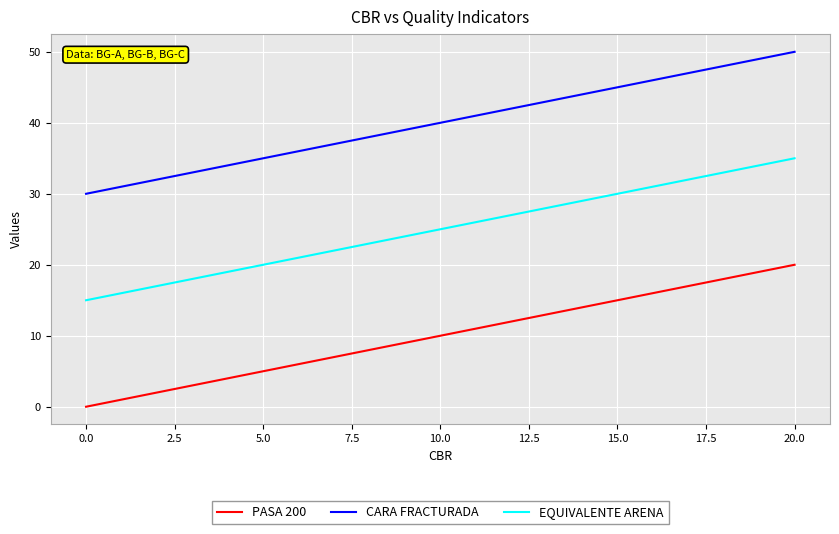

True or false: PASA 200 and CARA FRACTURADA intersect in this chart.

False